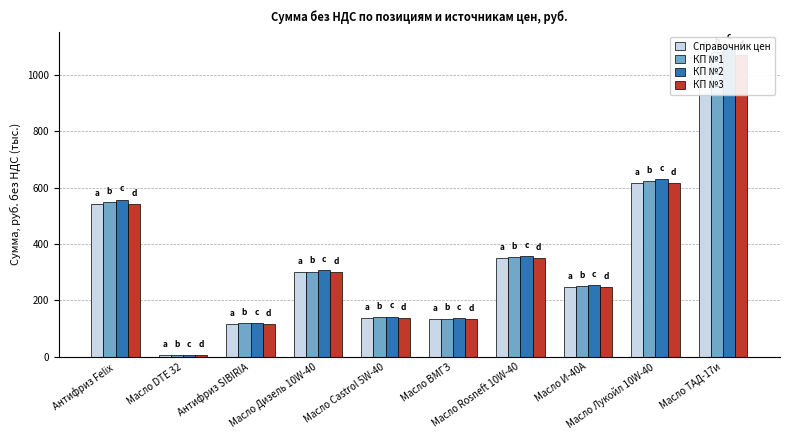

Where does the КП №3 series first go above 299?

Антифриз Felix